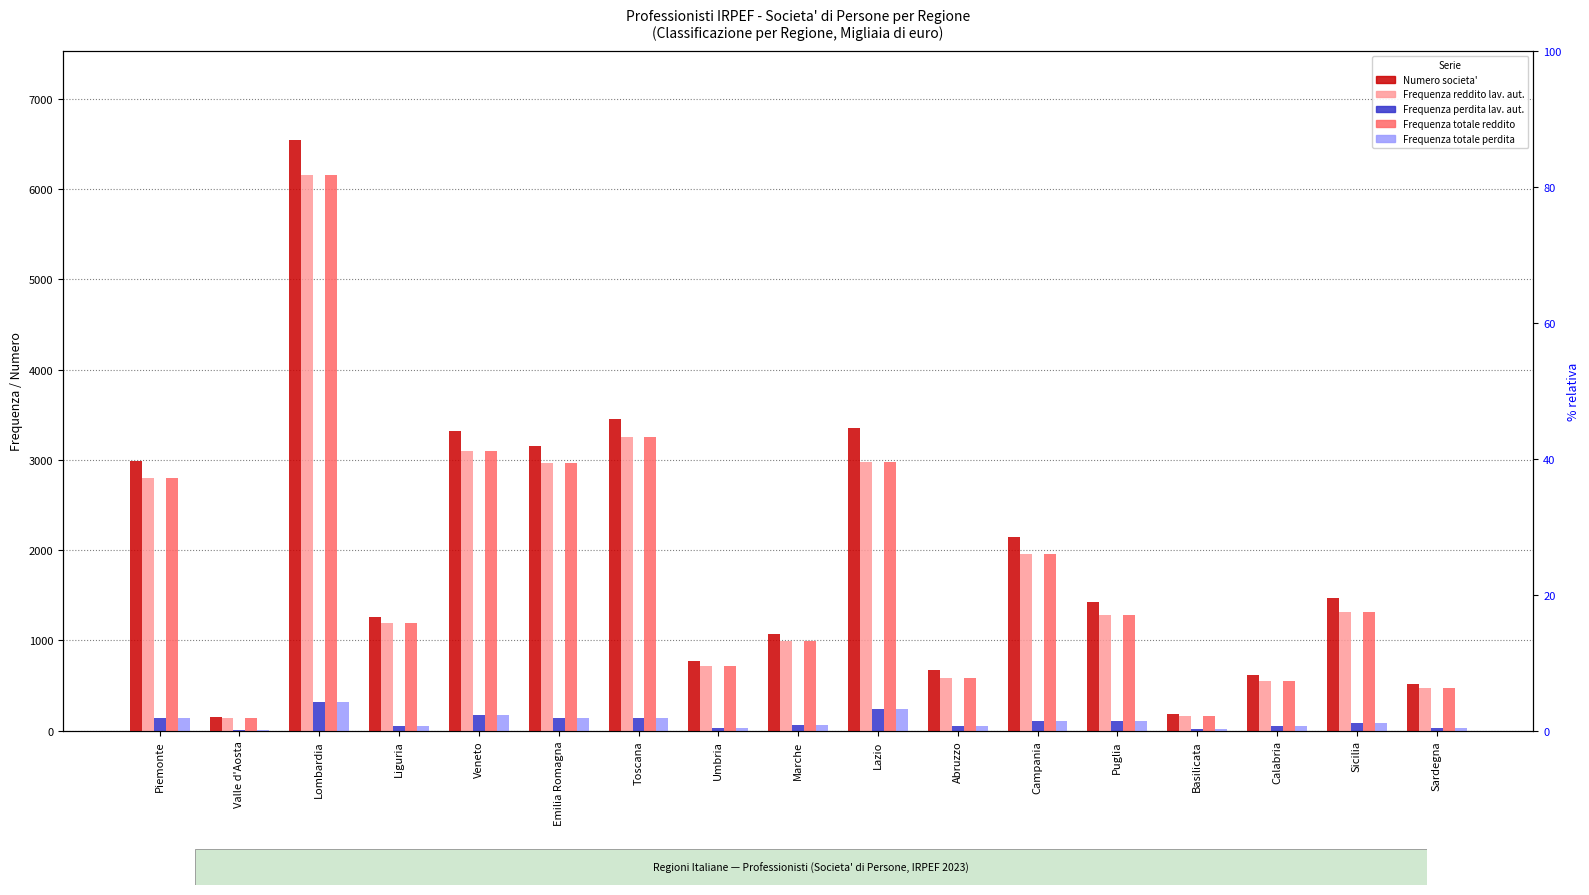

Which series has the widest spread of values?

Numero societa'